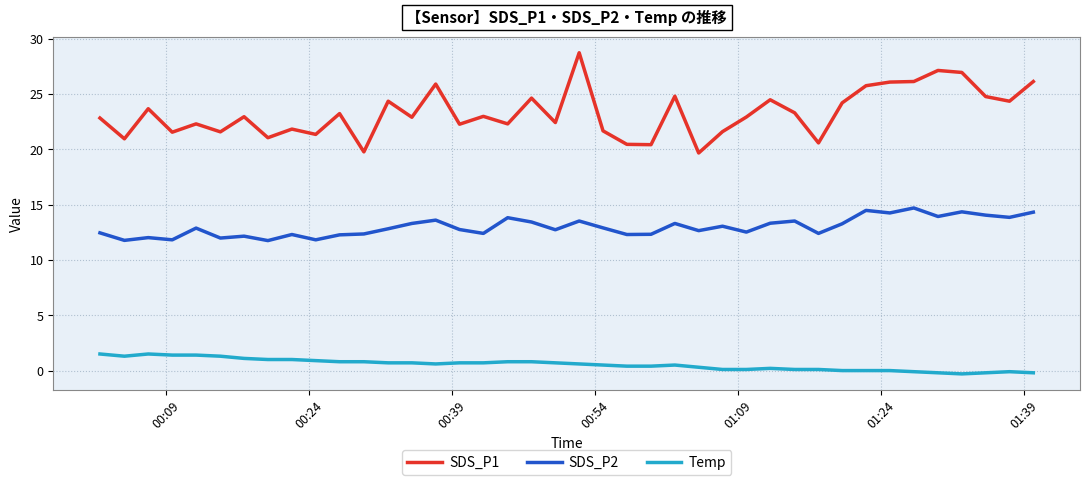

Rank the series by their maximum value, from lowest to highest.

Temp, SDS_P2, SDS_P1